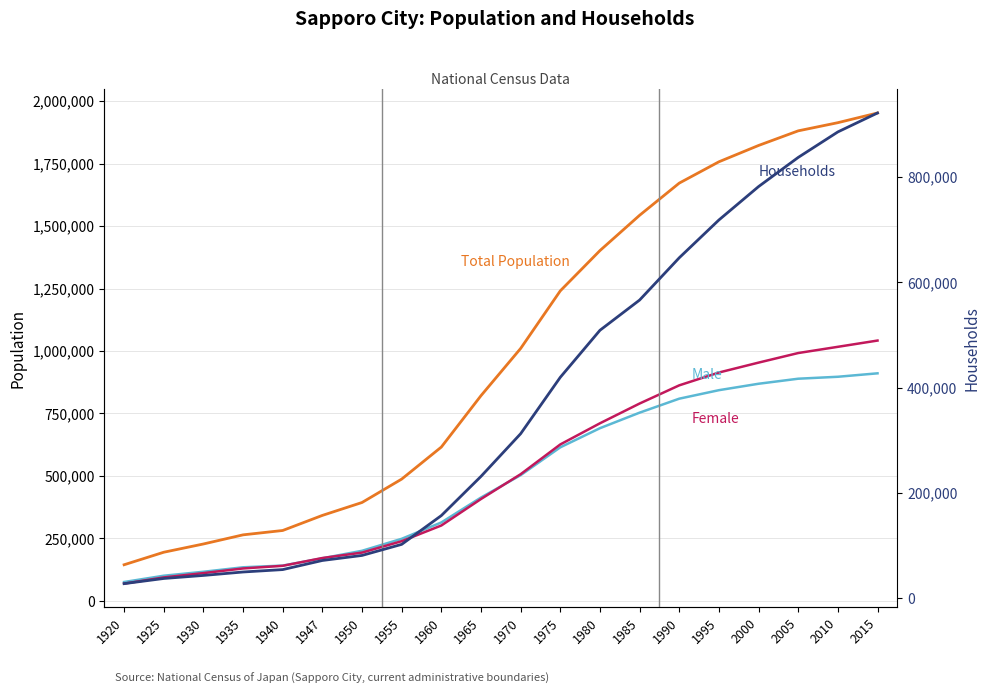

What is the difference between the maximum and second lowest values in the Total Population series?

1757630